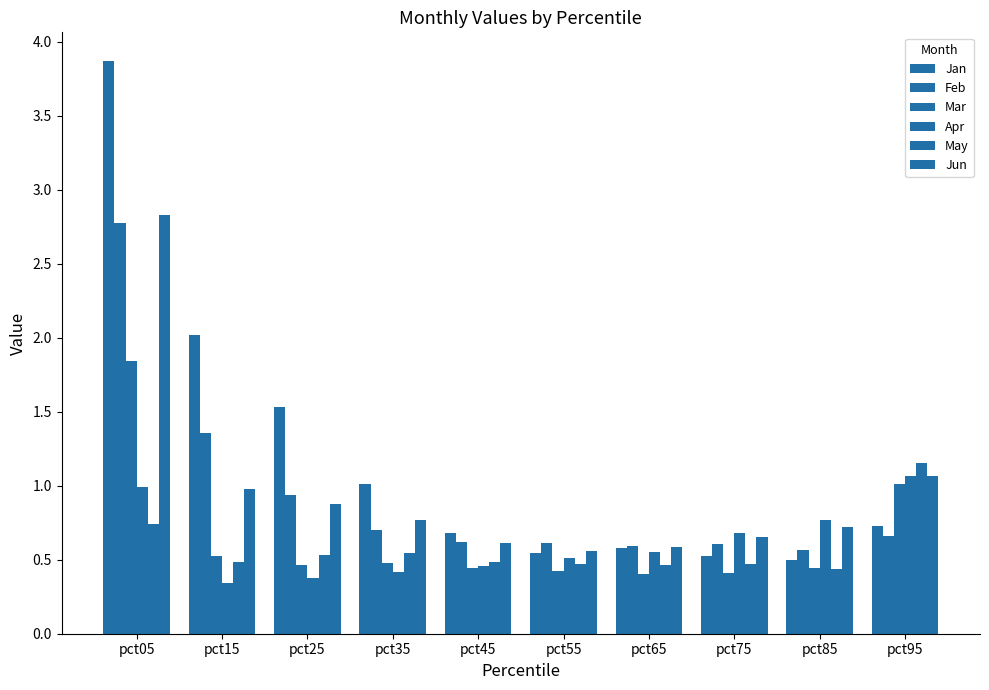

What is the total value across all series at pct35?

3.9